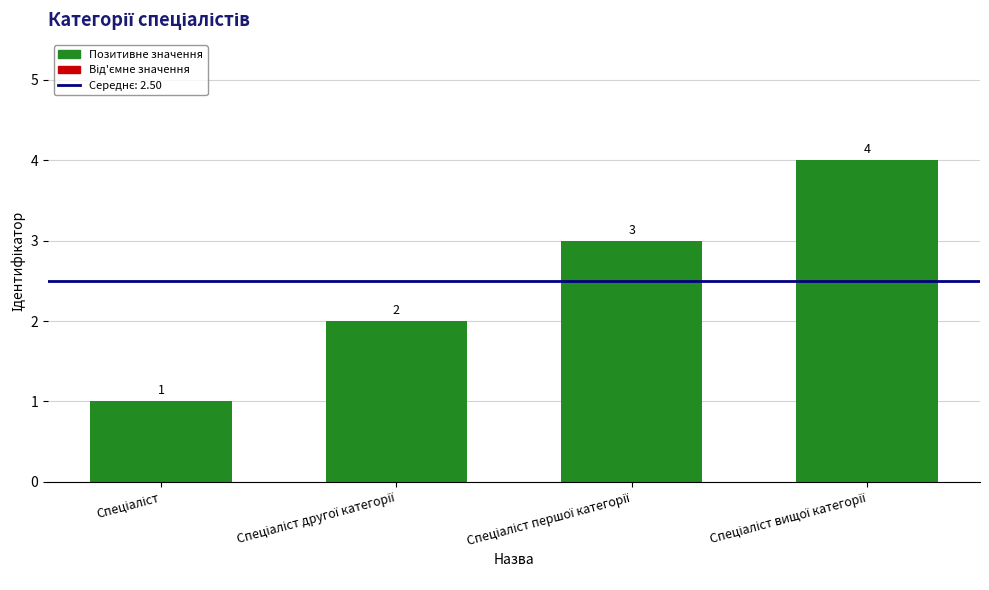

Count the number of categories in the chart.

4